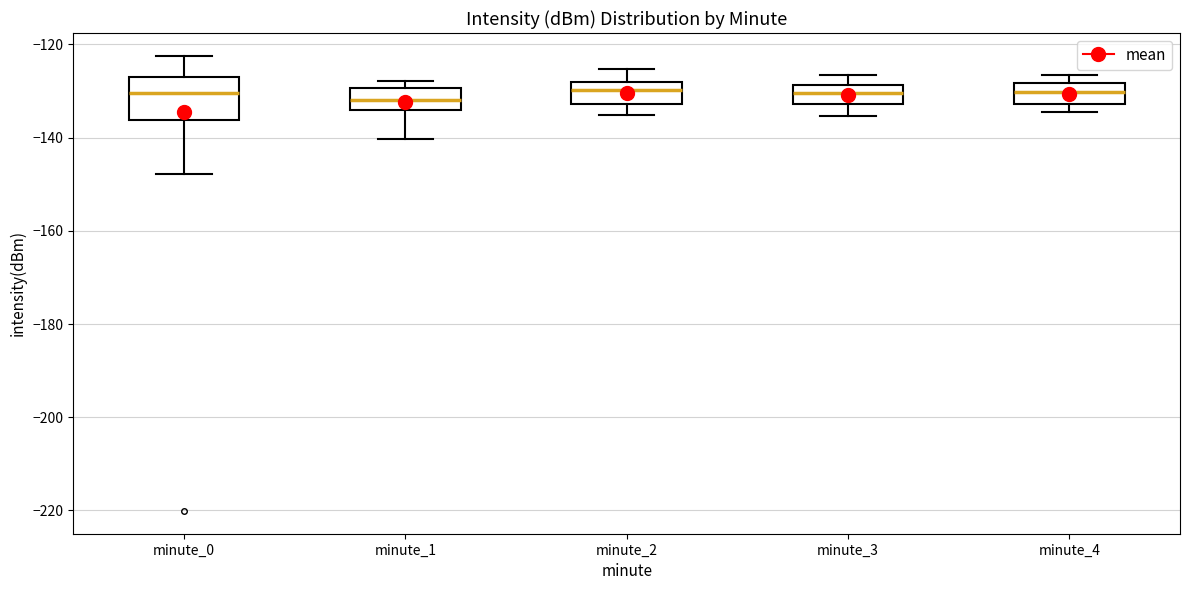

Where does the median line of the box for minute_1 sit on the y-axis? The values are not printed on the chart, so give them approximately, as read against the axis.

-132